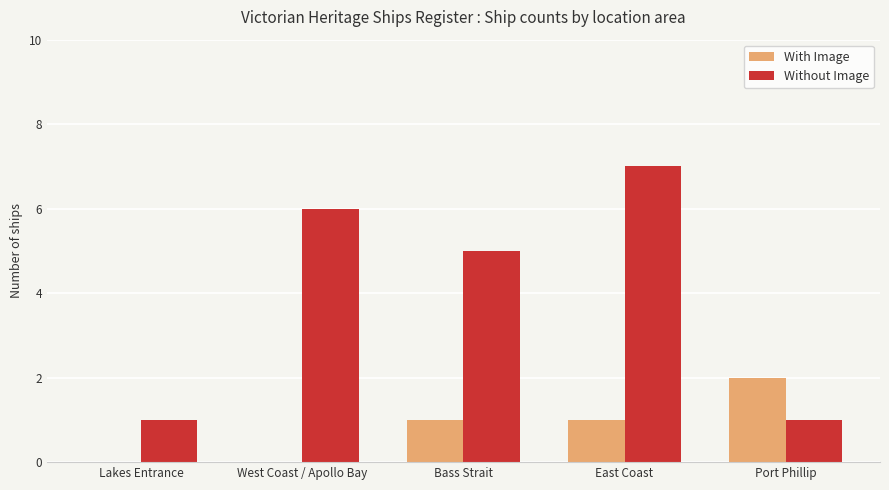

Reading right to left, extract all data points from this chart.

With Image: 2	1	1	0	0
Without Image: 1	7	5	6	1